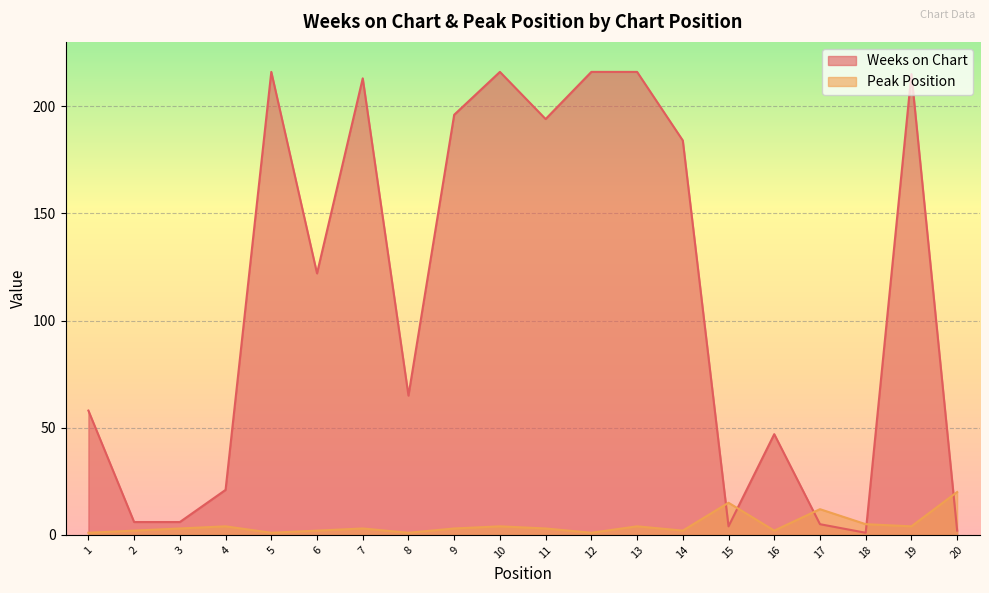

Rank the categories by Peak Position value from highest to lowest.

20, 15, 17, 18, 4, 10, 13, 19, 3, 7, 9, 11, 2, 6, 14, 16, 1, 5, 8, 12